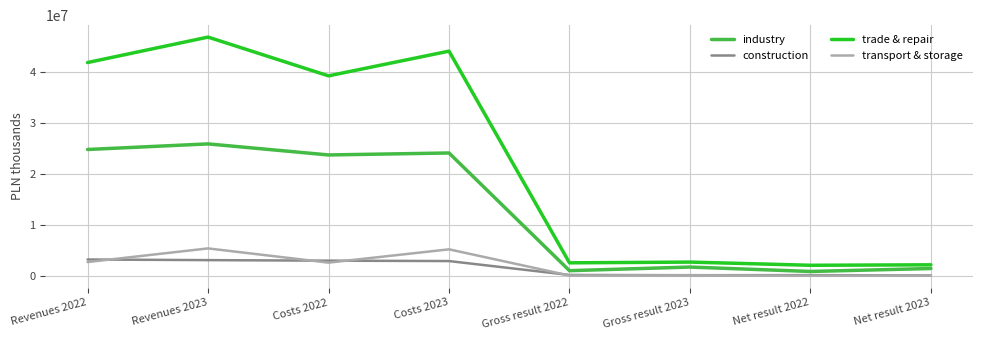

The construction series shows 3255792 at Revenues 2022. True or false?

True